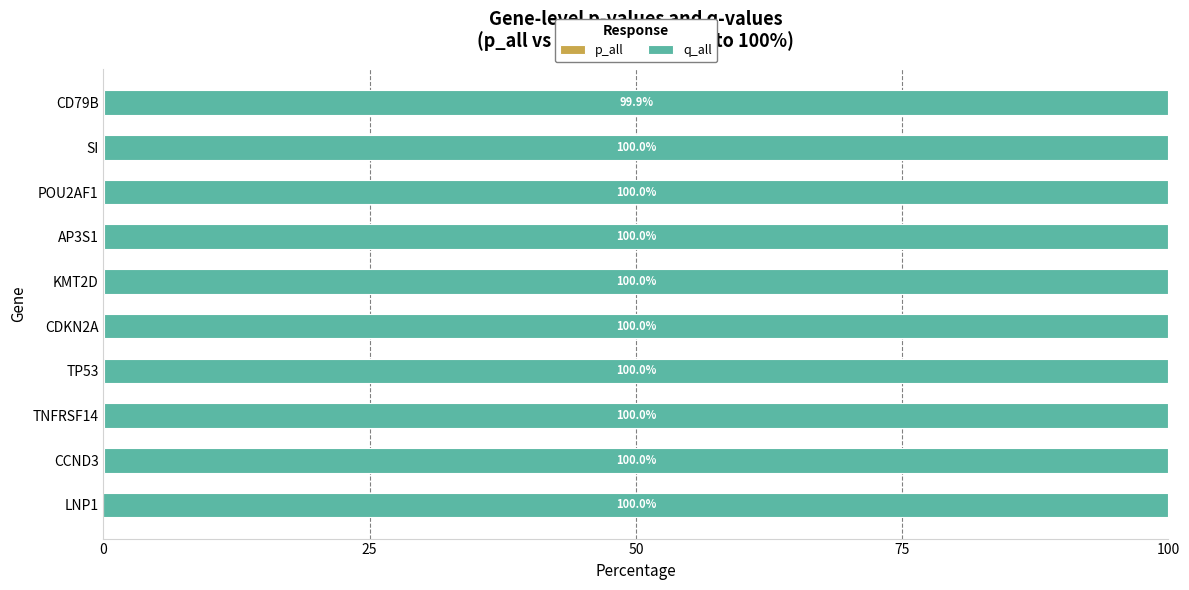

What is the total value across all series at LNP1?

100.0